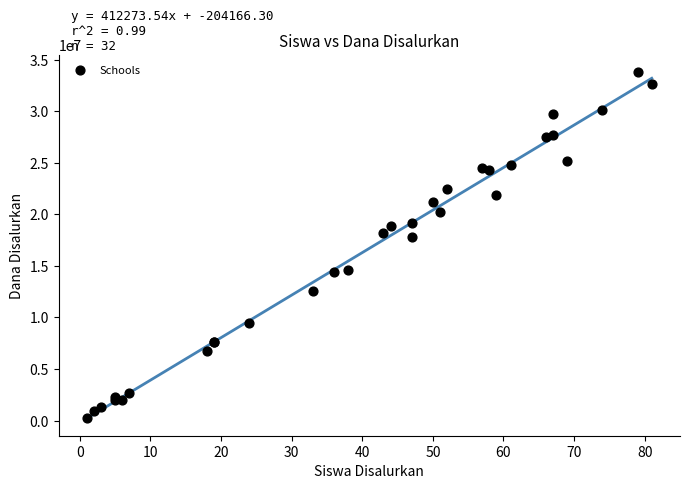

What Y value in the scatter plot is closest to 16987500?

17775000